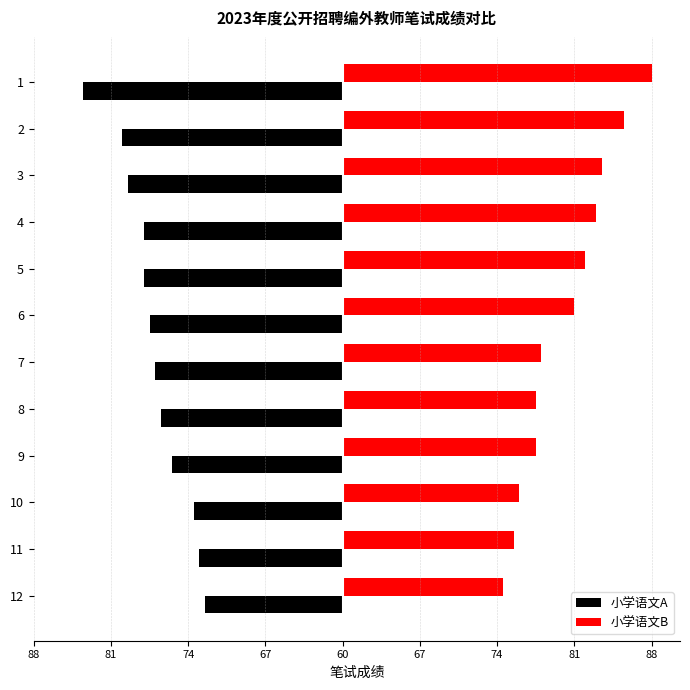

What are all the series names shown in the legend?

小学语文A, 小学语文B